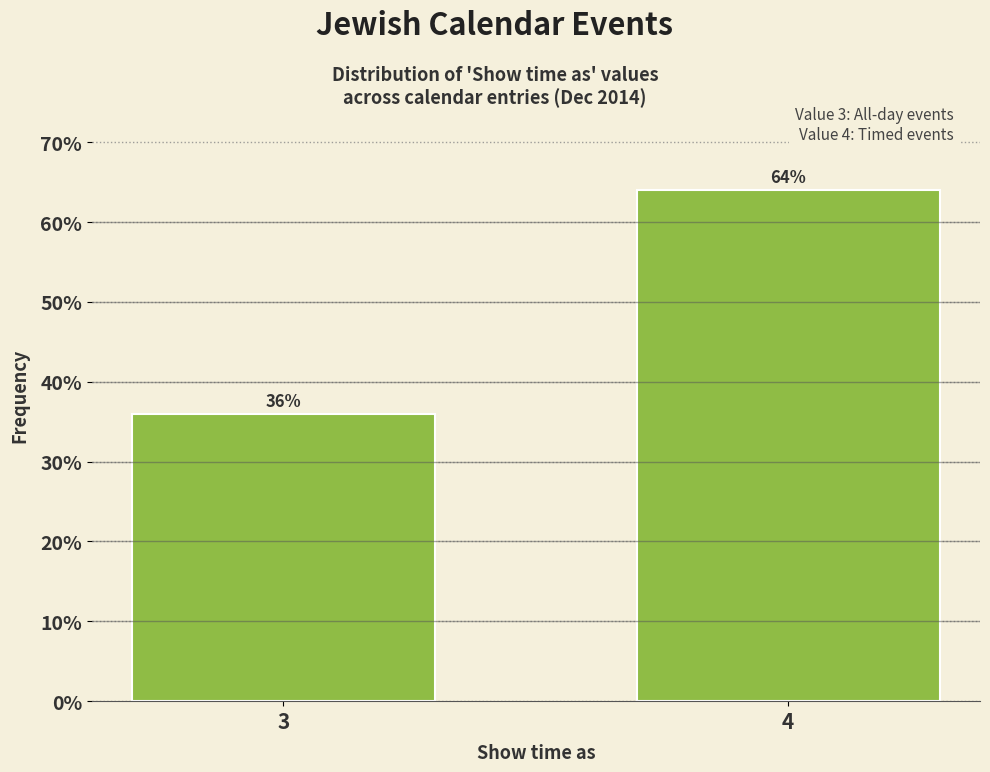

Reading left to right, what are all the values shown in this chart?

36	64